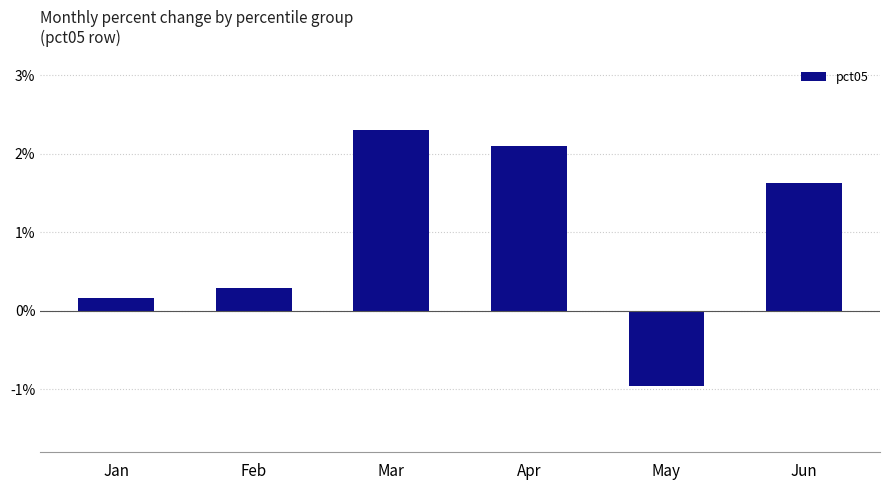

What is the average value?

0.9